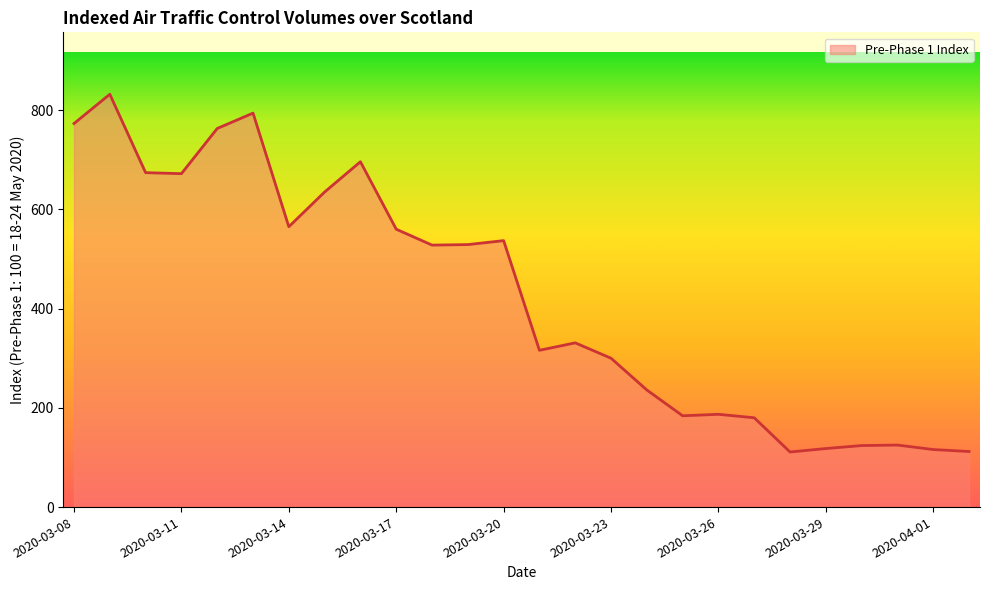

What is the difference between the maximum and minimum values?

721